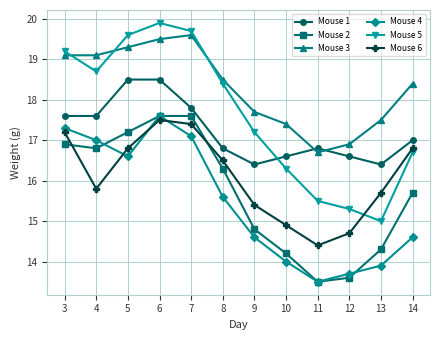

At which label is Mouse 3 closest to 18?

9